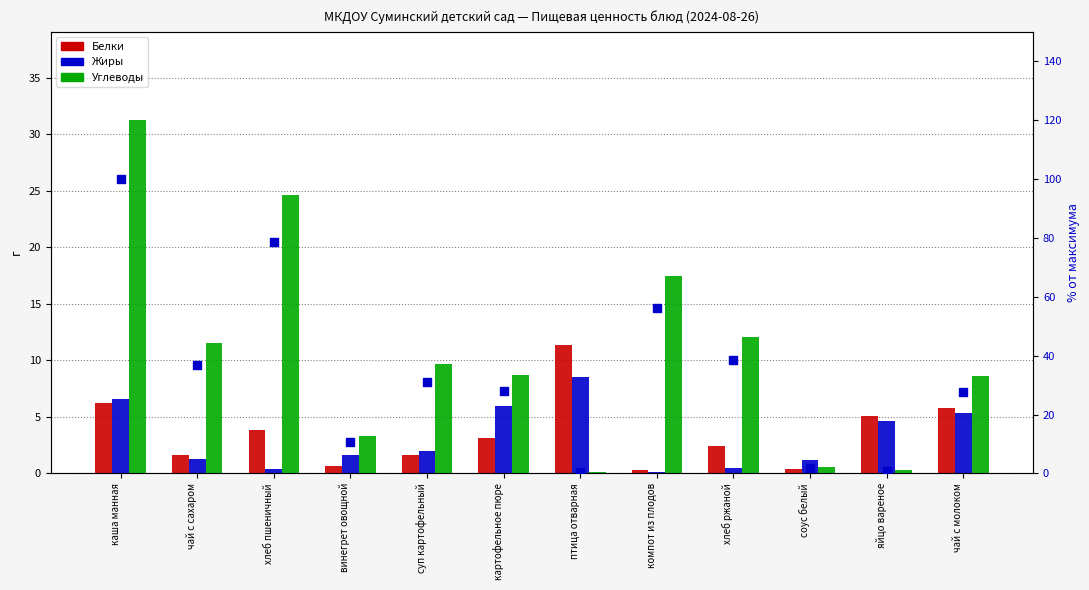

Is the value of Жиры at чай с сахаром greater than the value of Углеводы at соус белый?

Yes